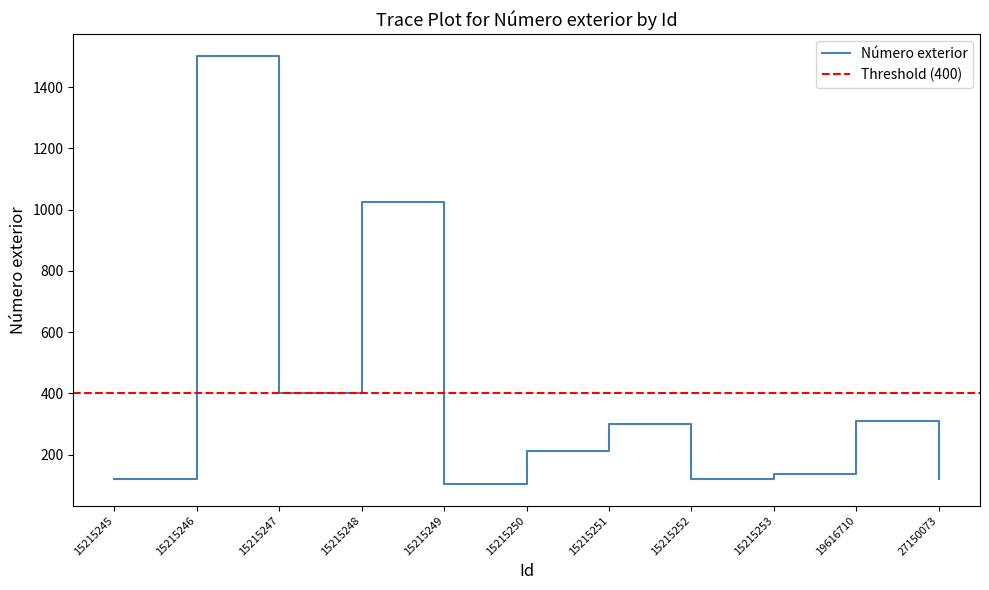

Which has a higher value, 15215249 or 15215253?

15215253